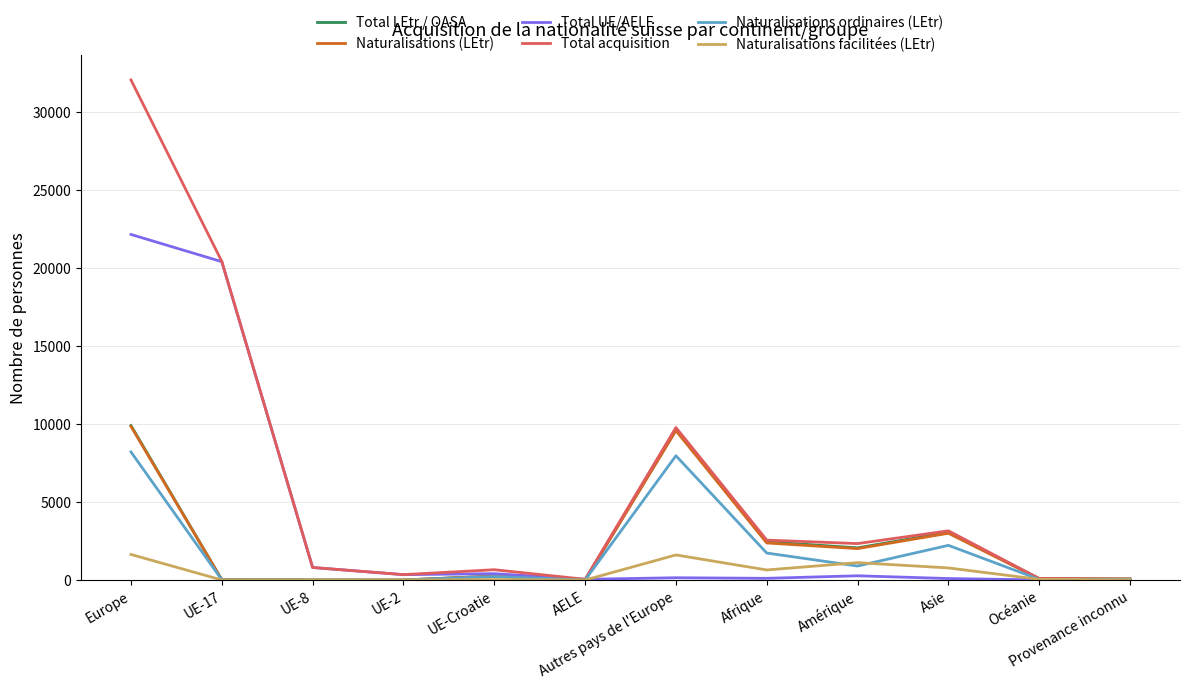

Count the number of data series in this chart.

6